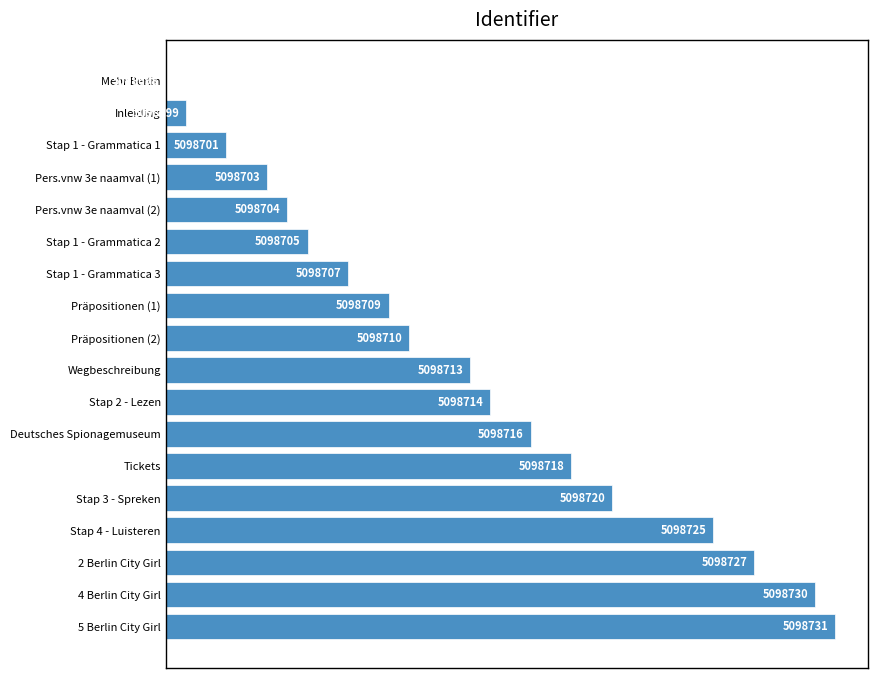

Are the bars horizontal?

Yes